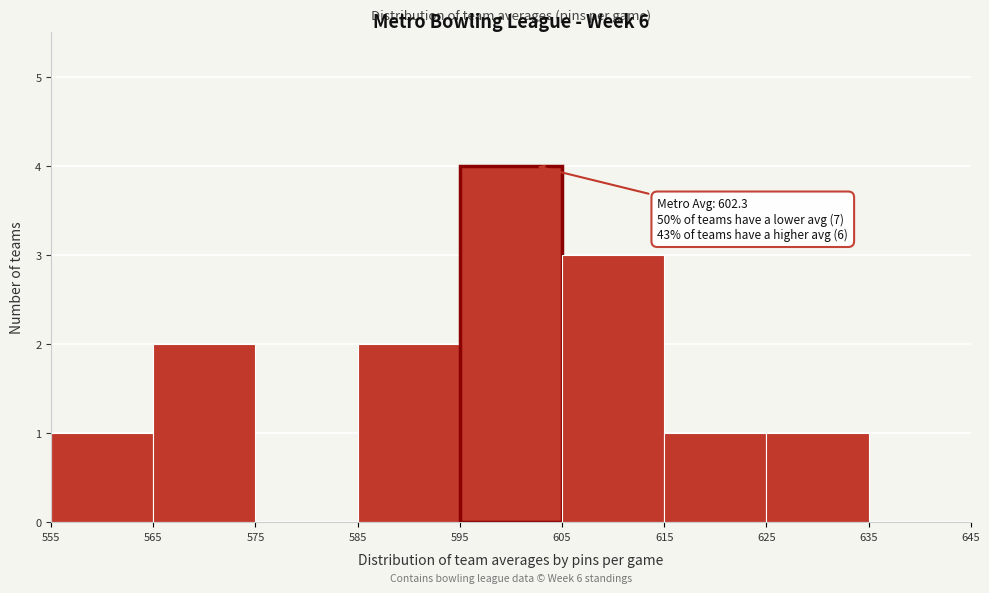

Over which range of the x-axis is the bar tallest?

595 to 605